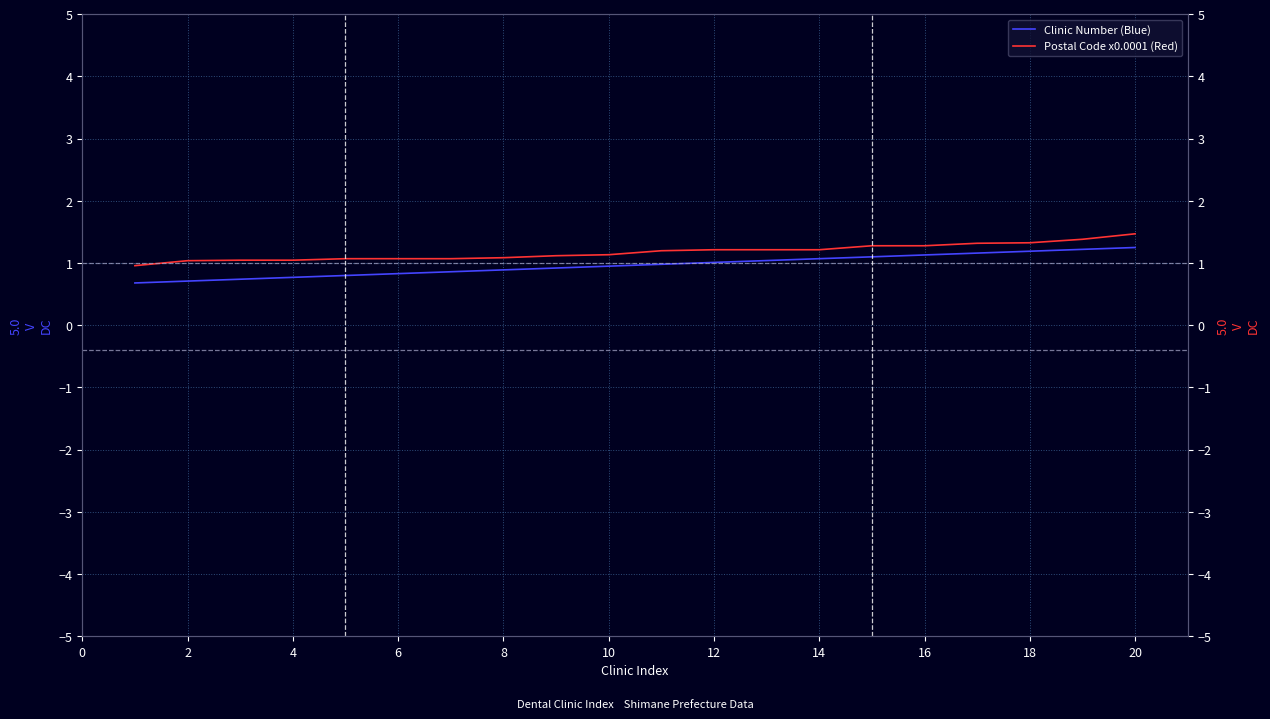

What is the maximum value for Postal Code x0.0001 (Red)?

1.5